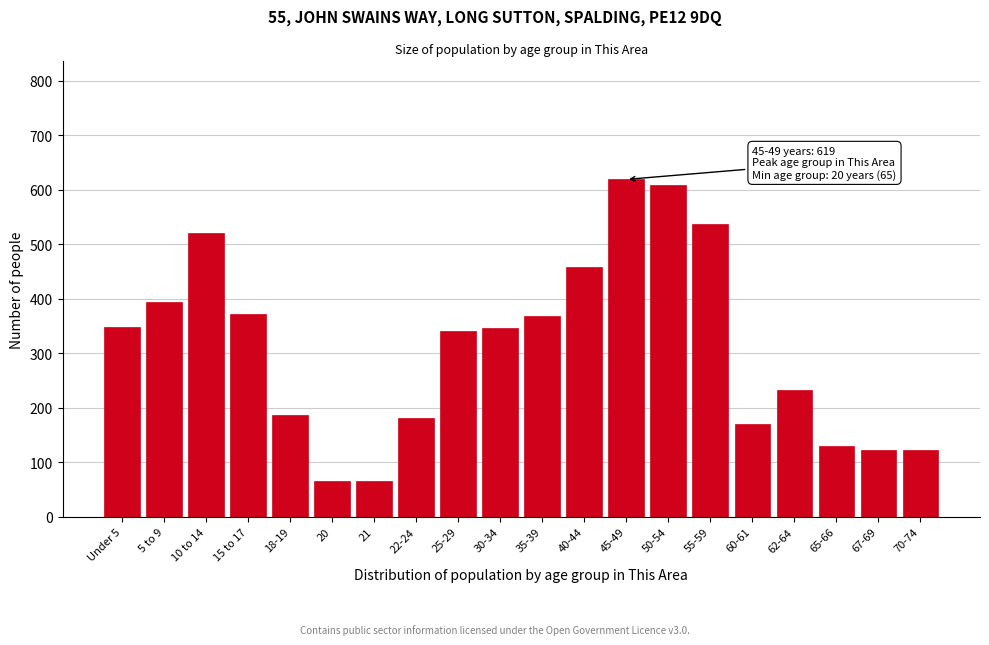

What is the change in value from 62-64 to 70-74?

-110